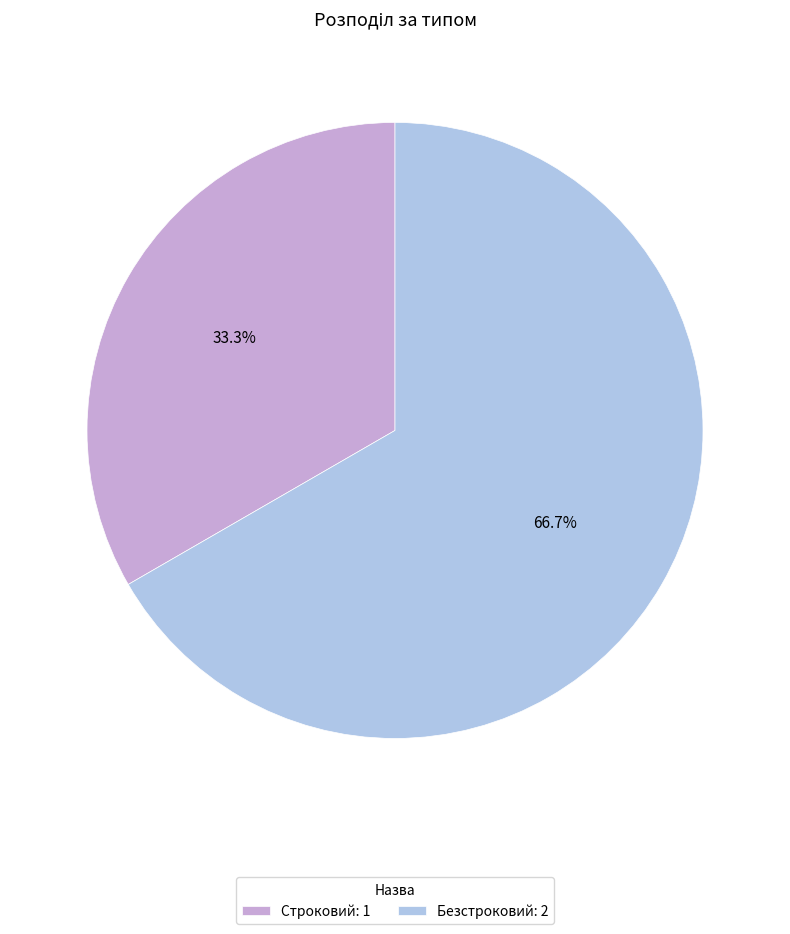

True or false: Строковий accounts for 42% of the total.

False